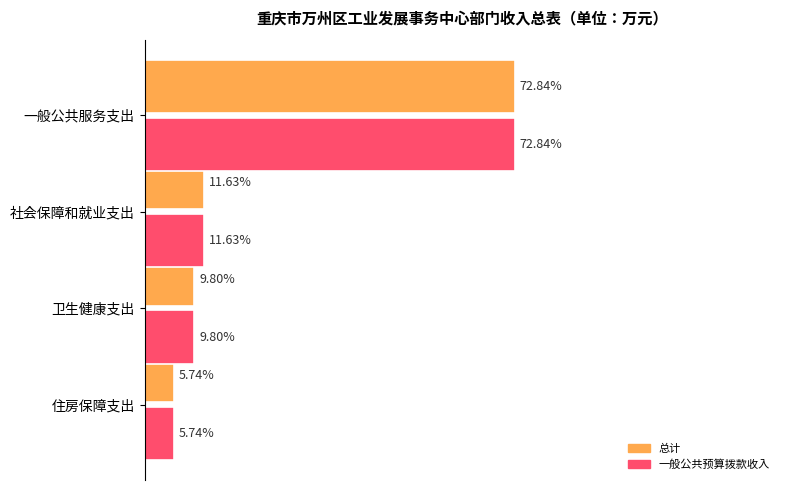

Which series has the widest spread of values?

总计